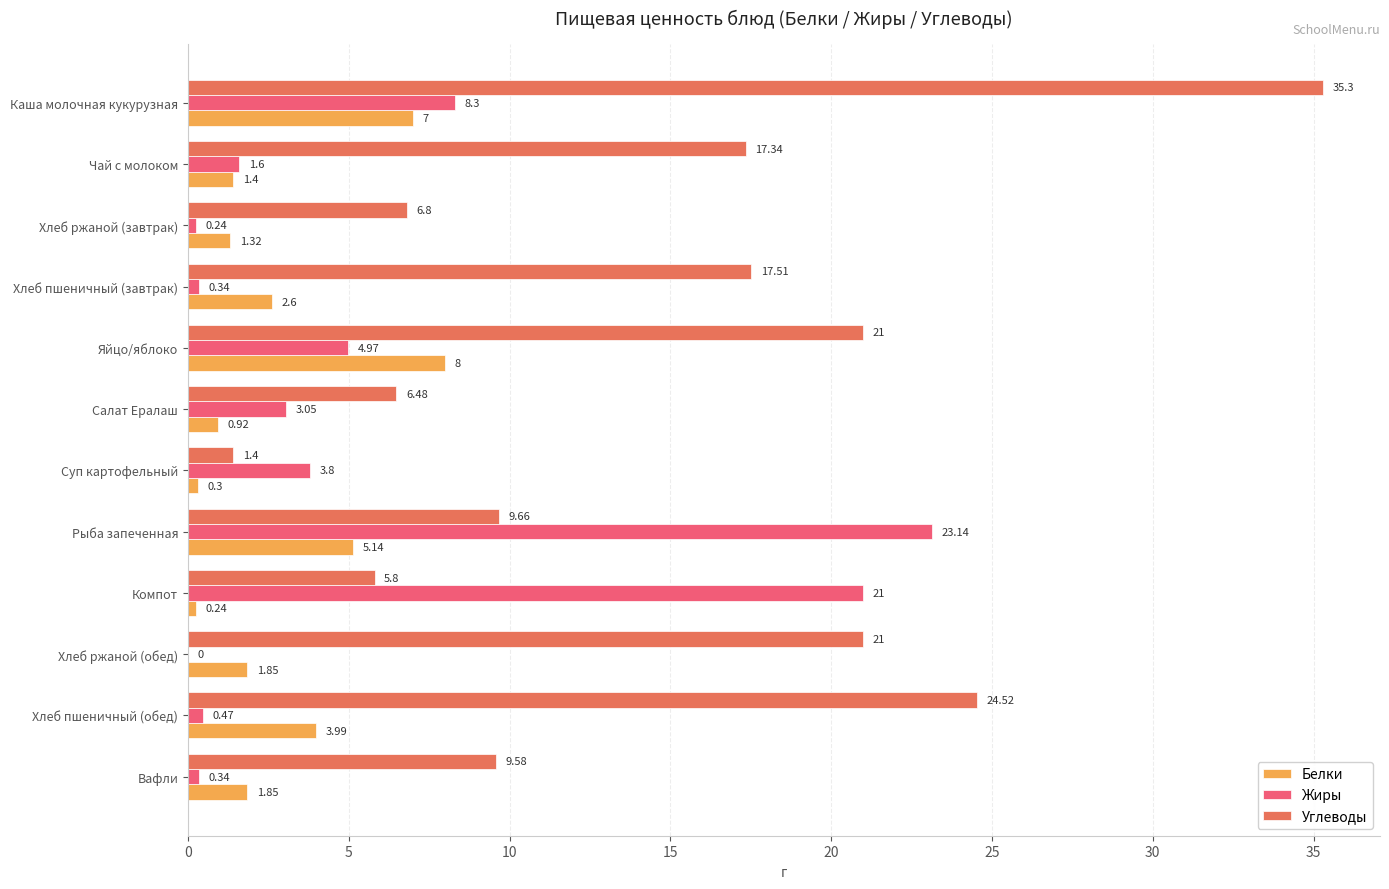

Reading left to right, transcribe all the data shown in this chart.

Белки: 7.0	1.4	1.3	2.6	8.0	0.9	0.3	5.1	0.2	1.9	4.0	1.9
Жиры: 8.3	1.6	0.2	0.3	5.0	3.0	3.8	23.1	21.0	0.0	0.5	0.3
Углеводы: 35.3	17.3	6.8	17.5	21.0	6.5	1.4	9.7	5.8	21.0	24.5	9.6